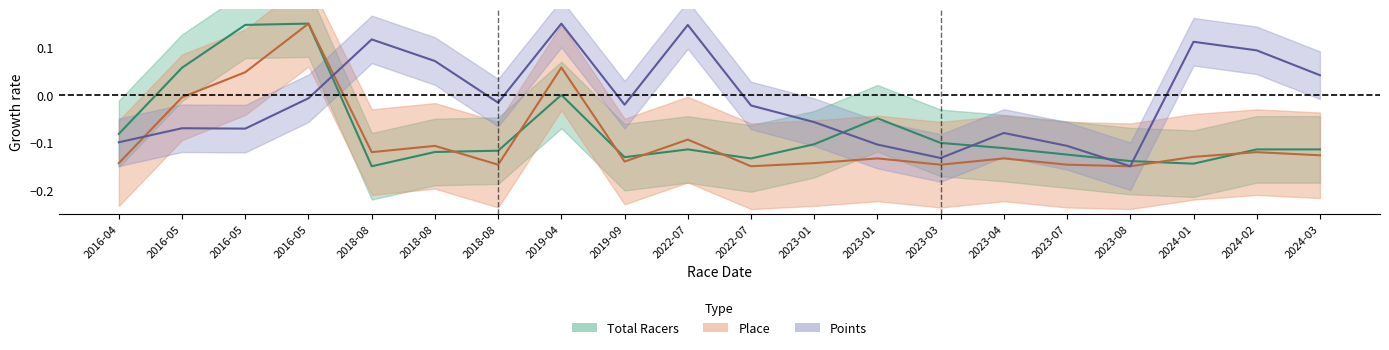

Which series has the largest total across all categories?

Points